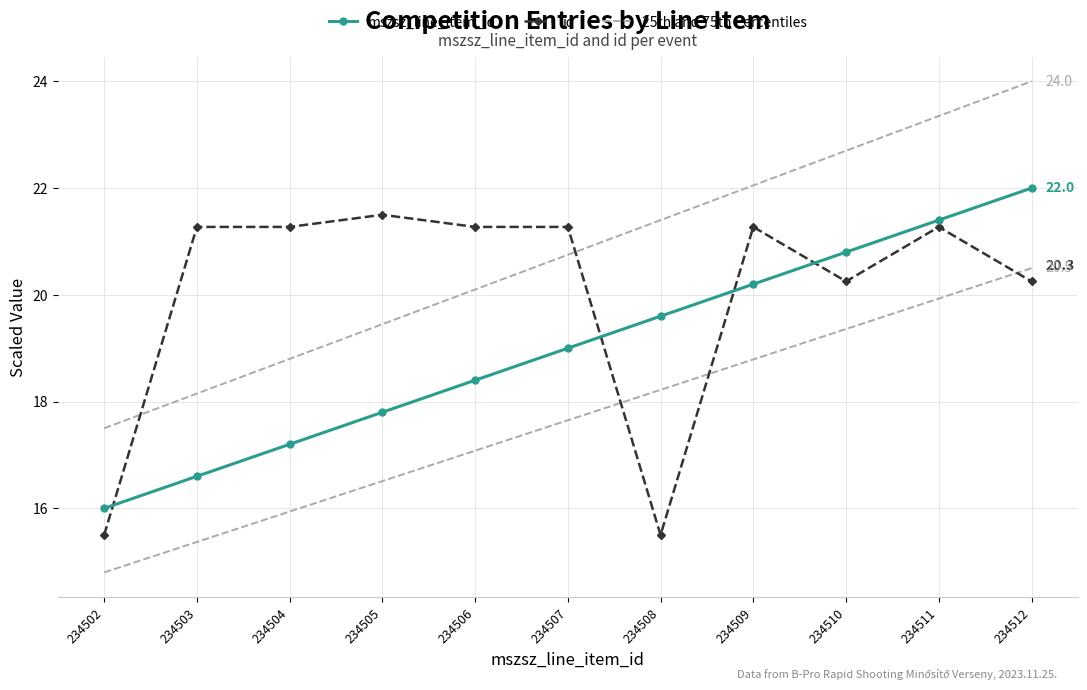

What is the average value of the id series?

20.1